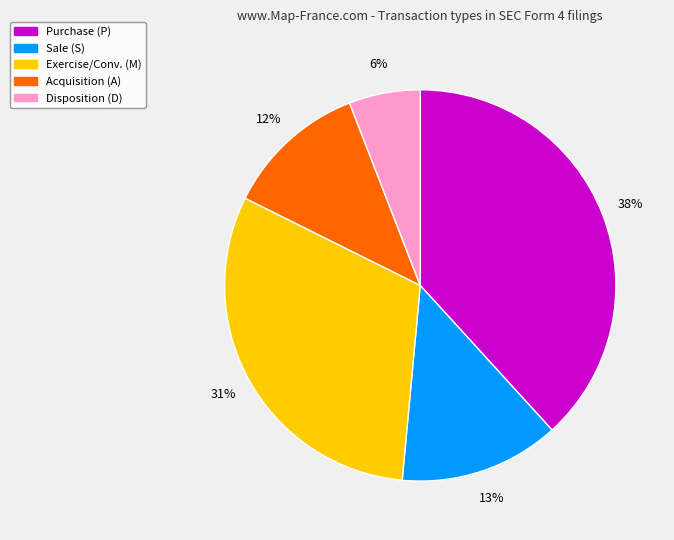

How many segments does this pie chart have?

5